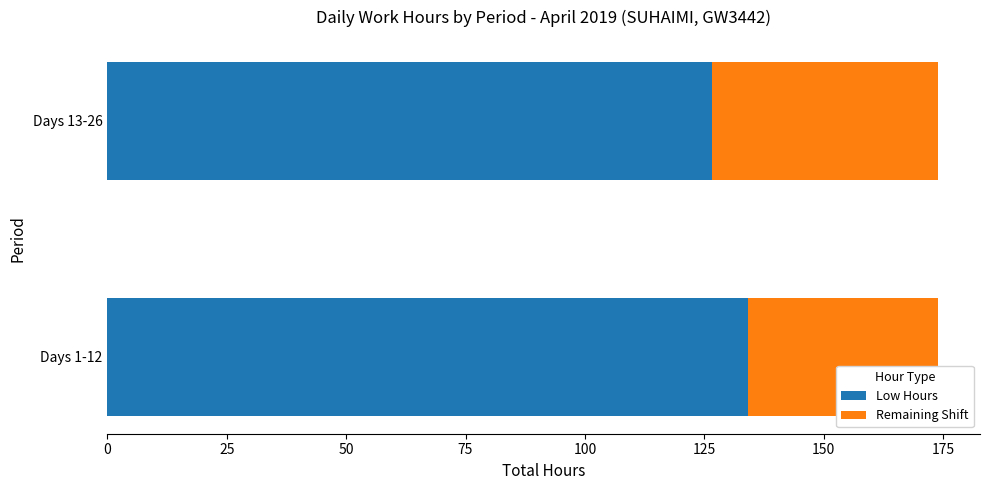

What is the total value across all series at Days 1-12?

174.0